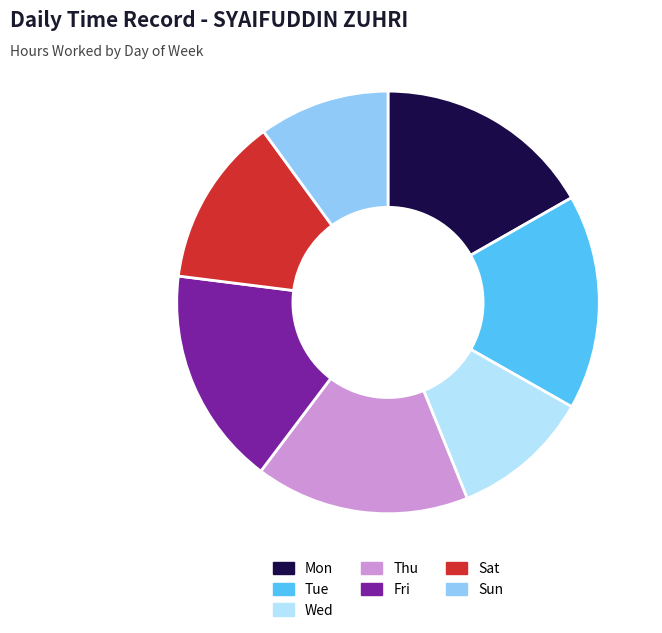

Is Thu the majority of the pie?

No